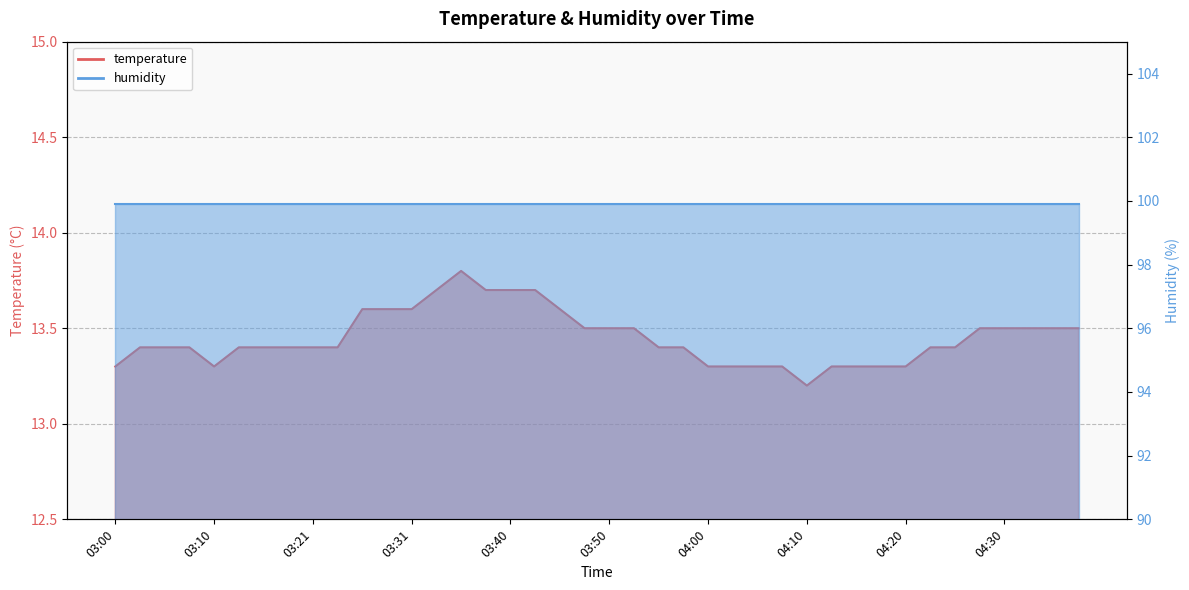

Reading right to left, what are all the values shown in this chart?

04:37=13.5	04:35=13.5	04:32=13.5	04:30=13.5	04:28=13.5	04:25=13.4	04:23=13.4	04:20=13.3	04:18=13.3	04:15=13.3	04:13=13.3	04:10=13.2	04:08=13.3	04:05=13.3	04:03=13.3	04:00=13.3	03:58=13.4	03:55=13.4	03:53=13.5	03:50=13.5	03:48=13.5	03:45=13.6	03:43=13.7	03:40=13.7	03:38=13.7	03:36=13.8	03:33=13.7	03:31=13.6	03:28=13.6	03:26=13.6	03:23=13.4	03:21=13.4	03:18=13.4	03:15=13.4	03:13=13.4	03:10=13.3	03:08=13.4	03:05=13.4	03:03=13.4	03:00=13.3